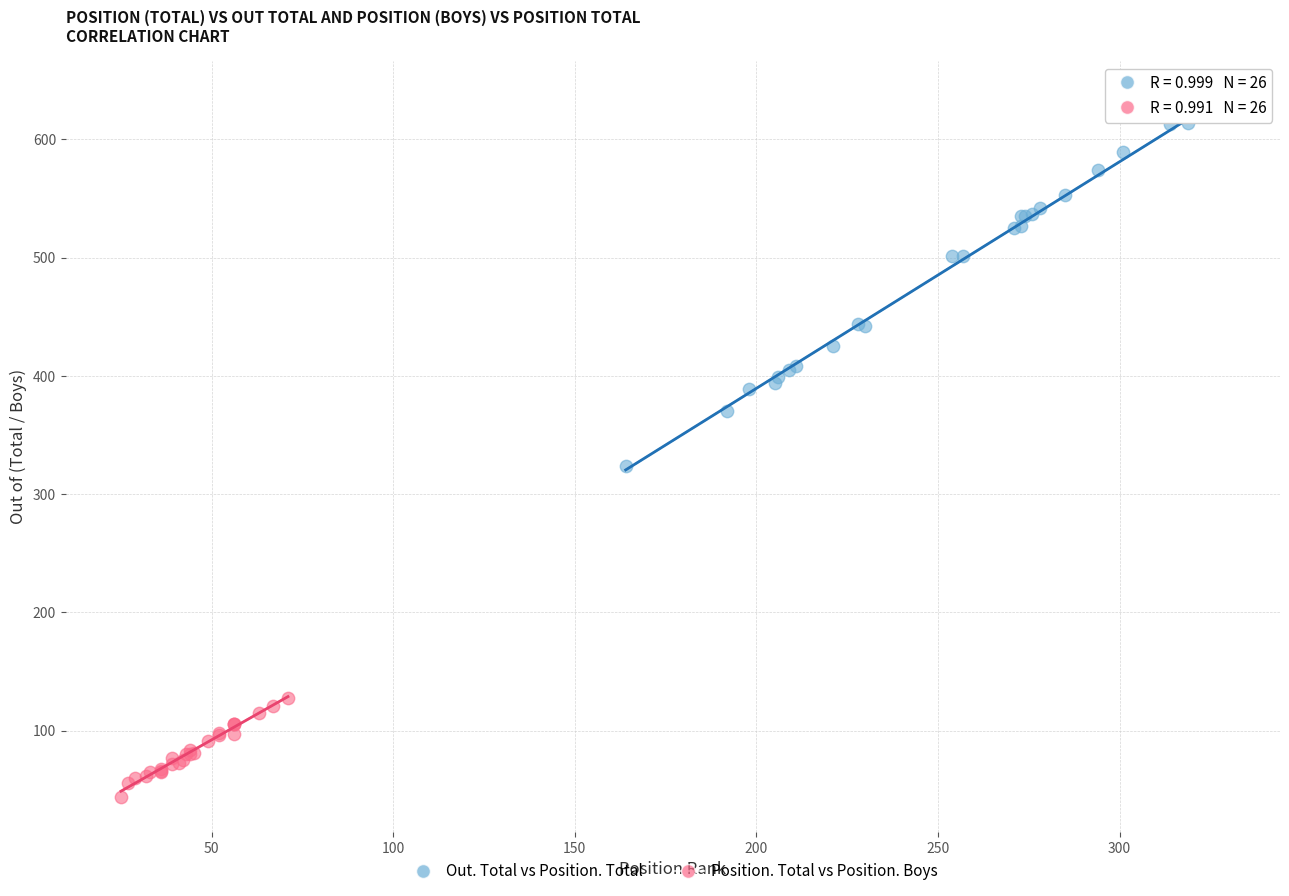

Which series reaches the minimum Y coordinate?

Position. Total vs Position. Boys